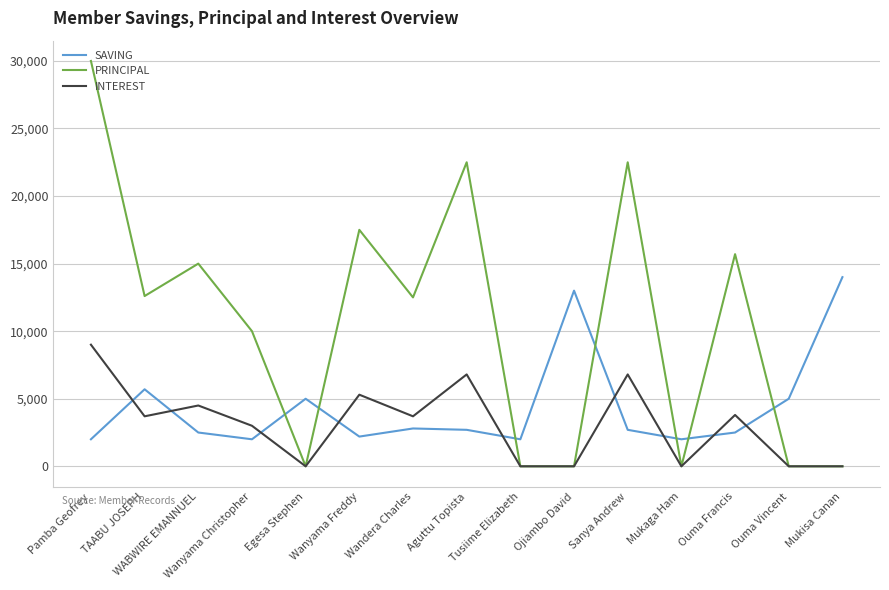

How many intersections are there between SAVING and PRINCIPAL?

7